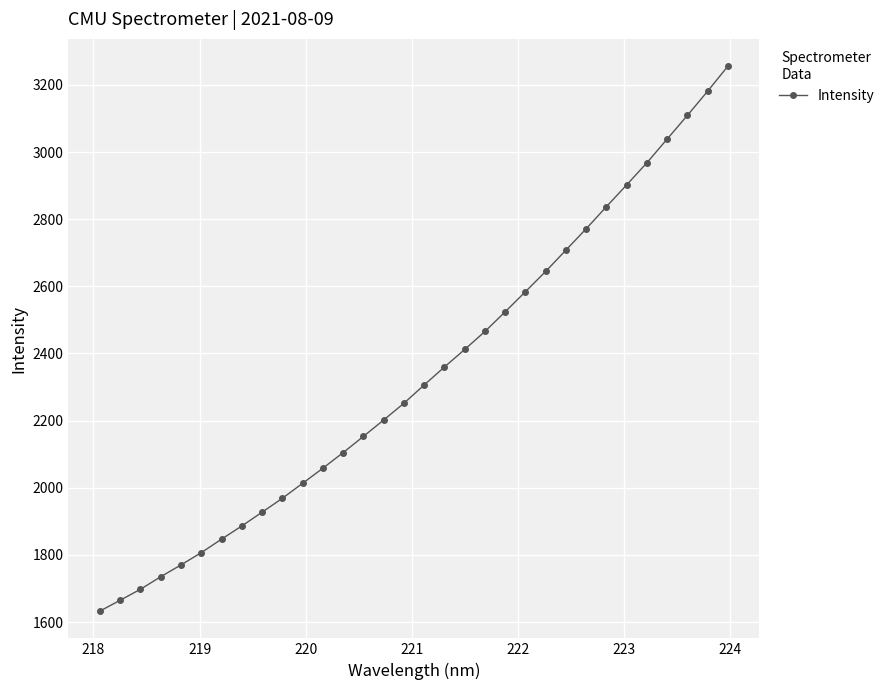

What is the difference between the second highest and minimum values?

1549.0